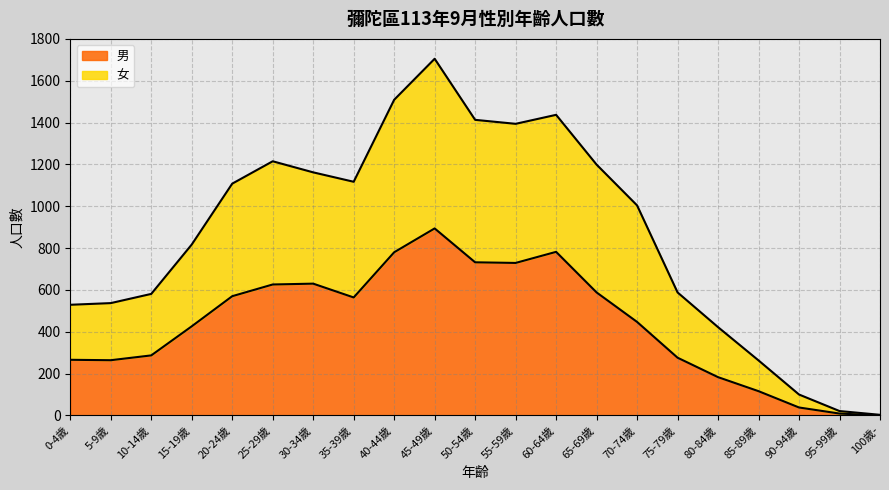

The value of 男 at 90-94歲 is 38. True or false?

True